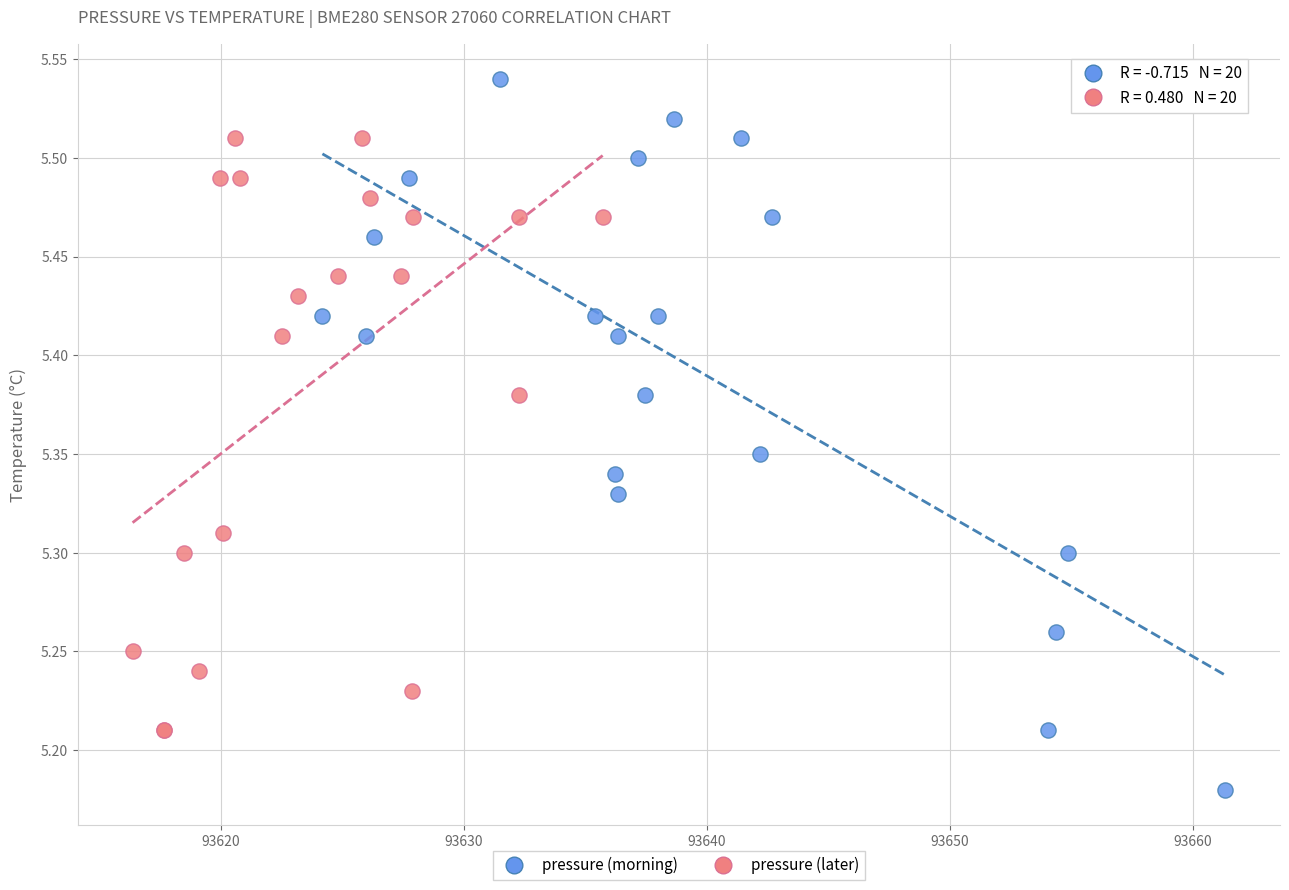

Which series reaches the maximum Y coordinate?

pressure (morning)